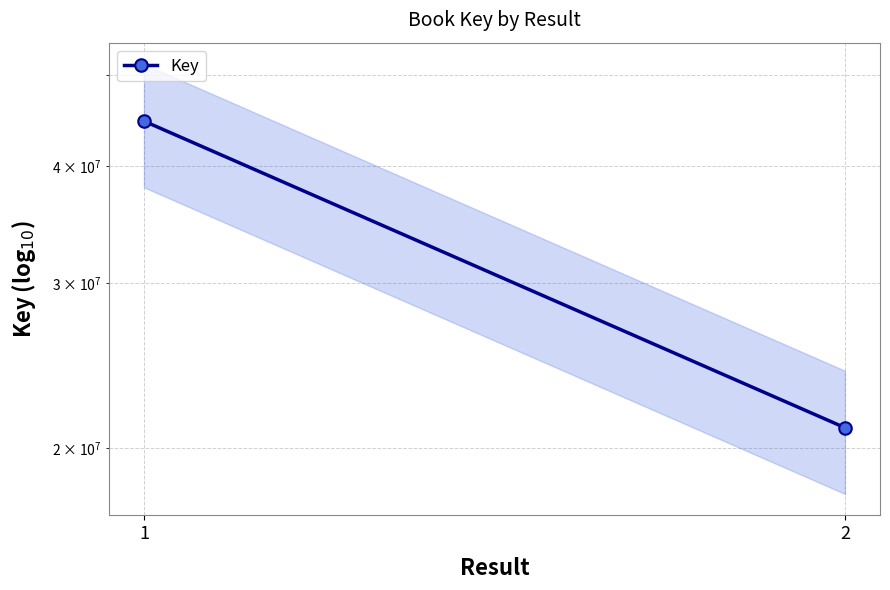

What is the sum of all values?

65679093